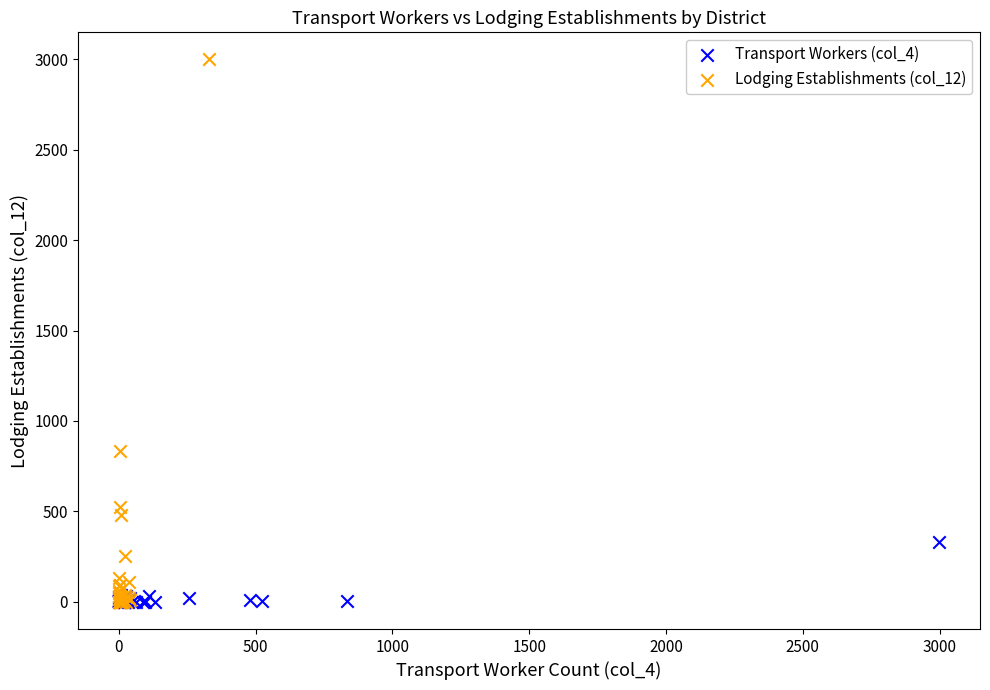

Which series has the largest Y range (max minus min)?

Lodging Establishments (col_12)